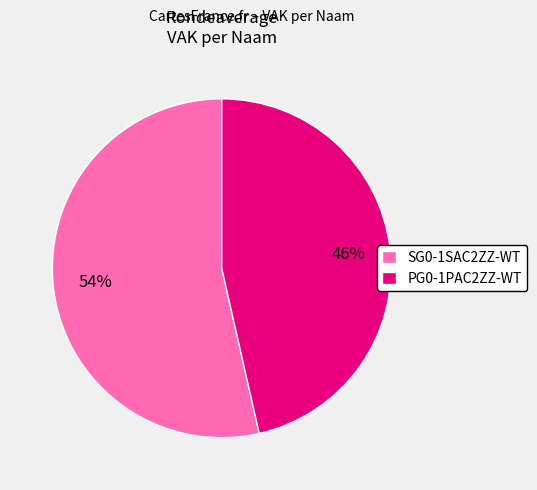

To the nearest percent, what is the average slice percentage?

50%